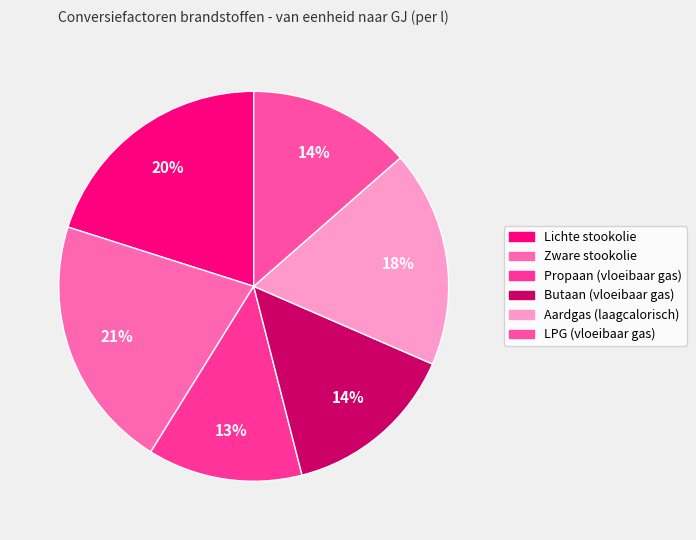

Is there any slice that represents more than half of the pie?

No